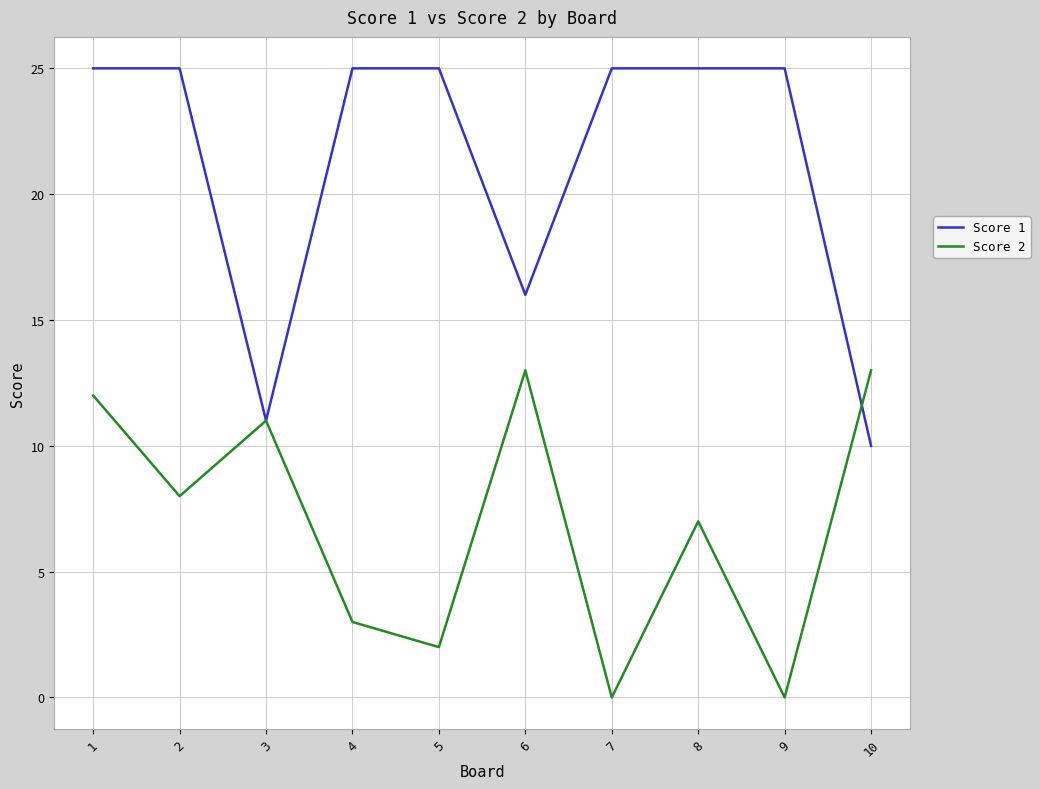

Is the value of Score 1 at 10 greater than the value of Score 2 at 8?

Yes